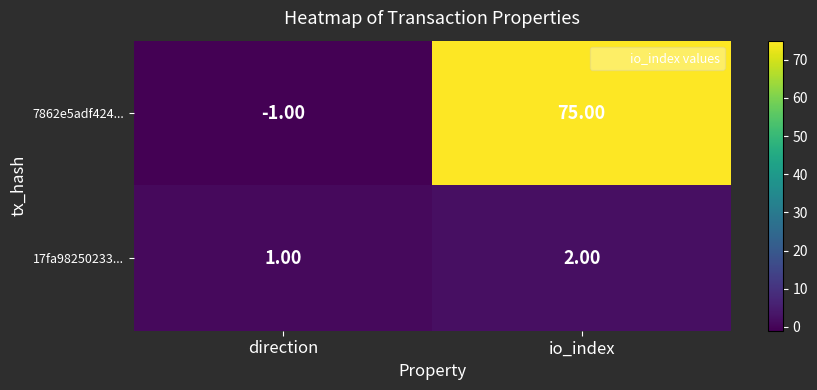

Which series has the largest total across all categories?

7862e5adf424...